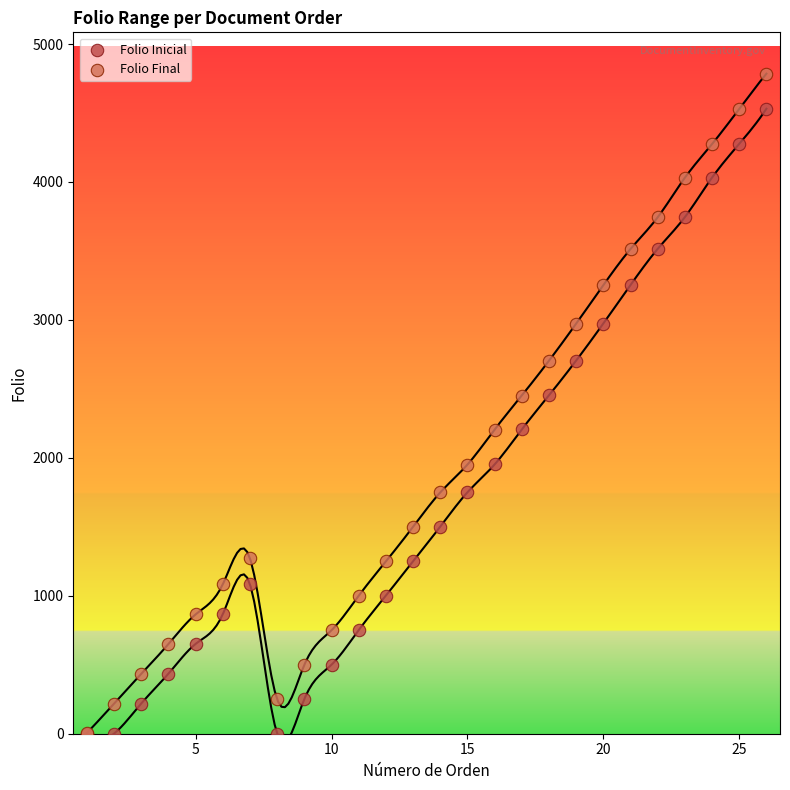

What are all the series names shown in the legend?

Folio Inicial, Folio Final